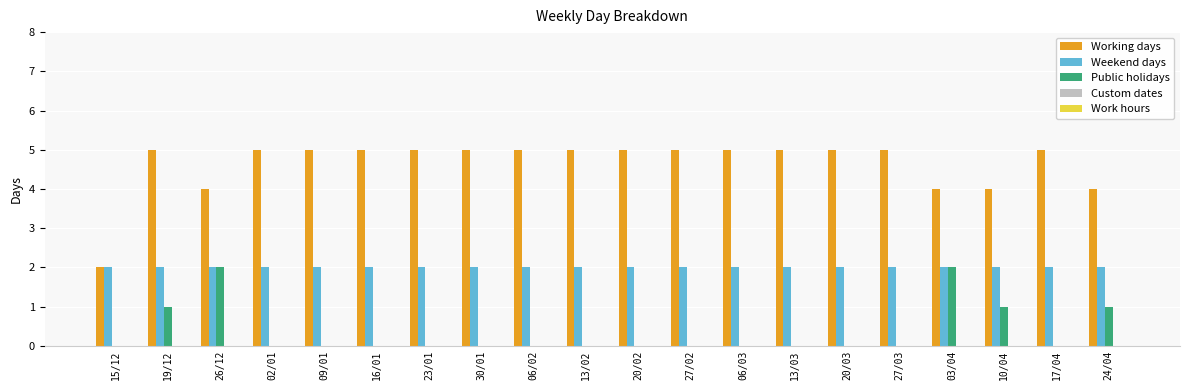

Is the value of Public holidays at 20/03 greater than the value of Weekend days at 06/02?

No